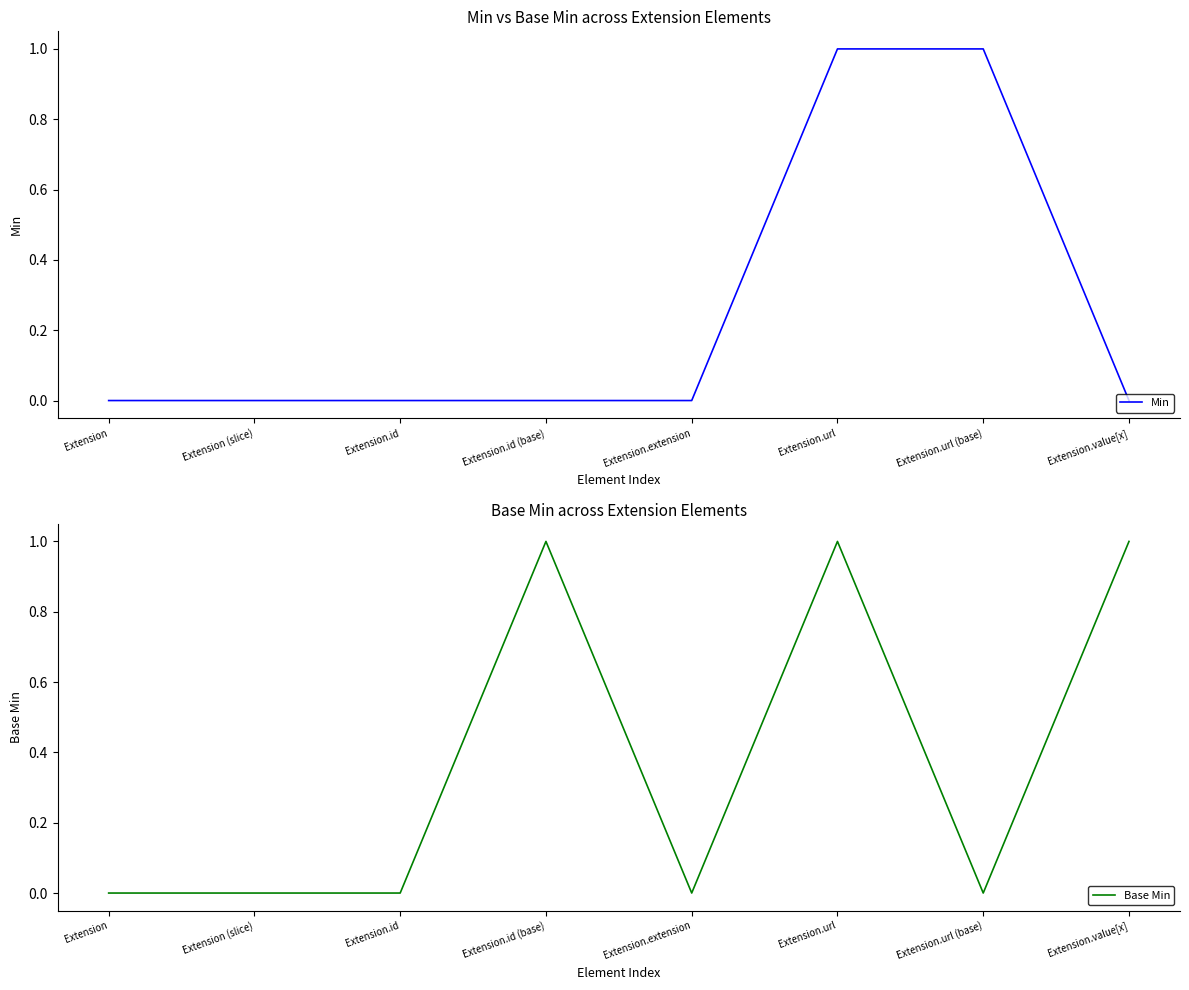

Reading left to right, list all the values displayed in this chart.

Min: 0	0	0	0	0	1	1	0
Base Min: 0	0	0	1	0	1	0	1